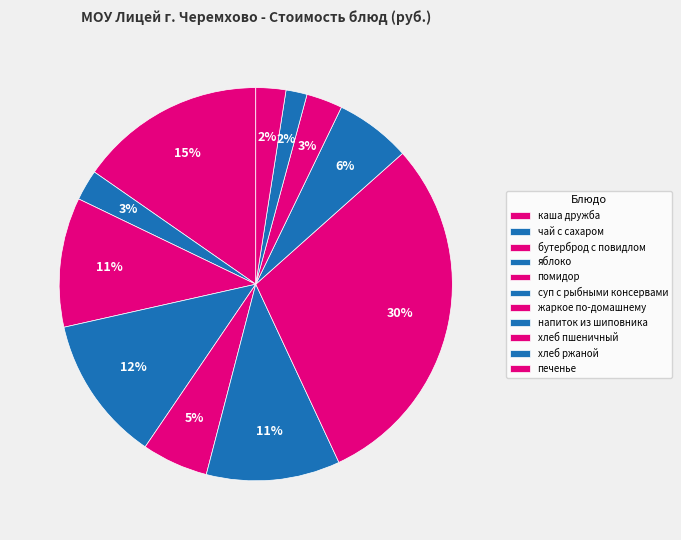

Count the number of slices in the pie.

11